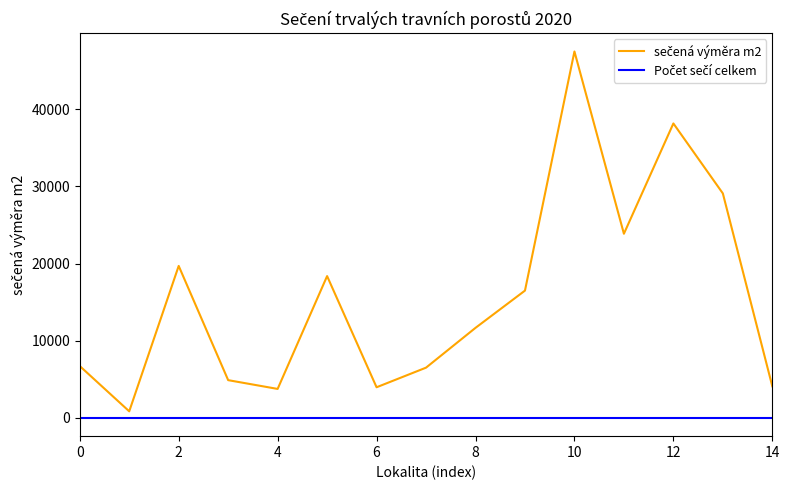

What is the greatest value displayed?

47500